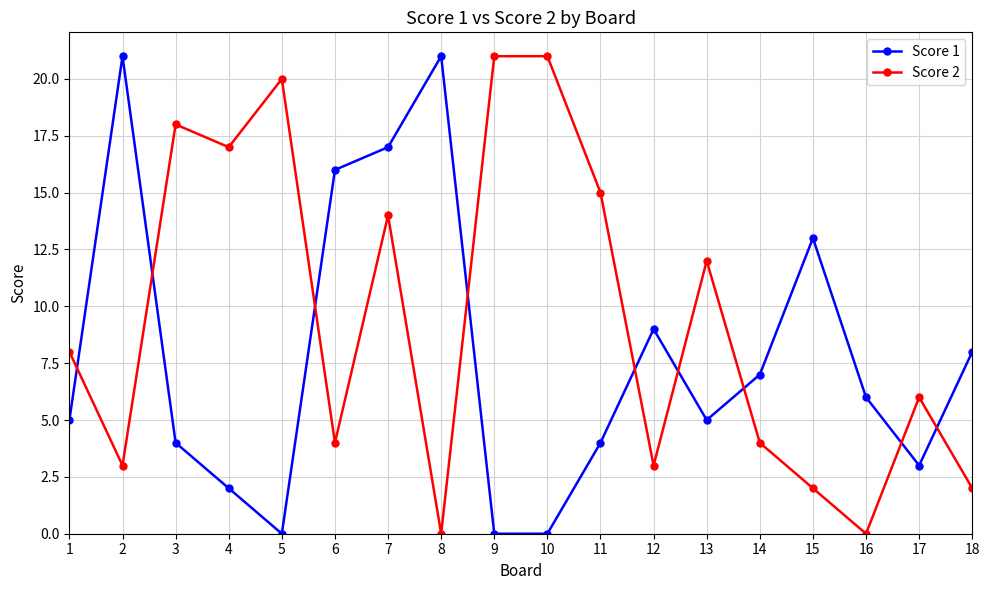

What is the sum of the Score 1 values at 14 and 11?

11